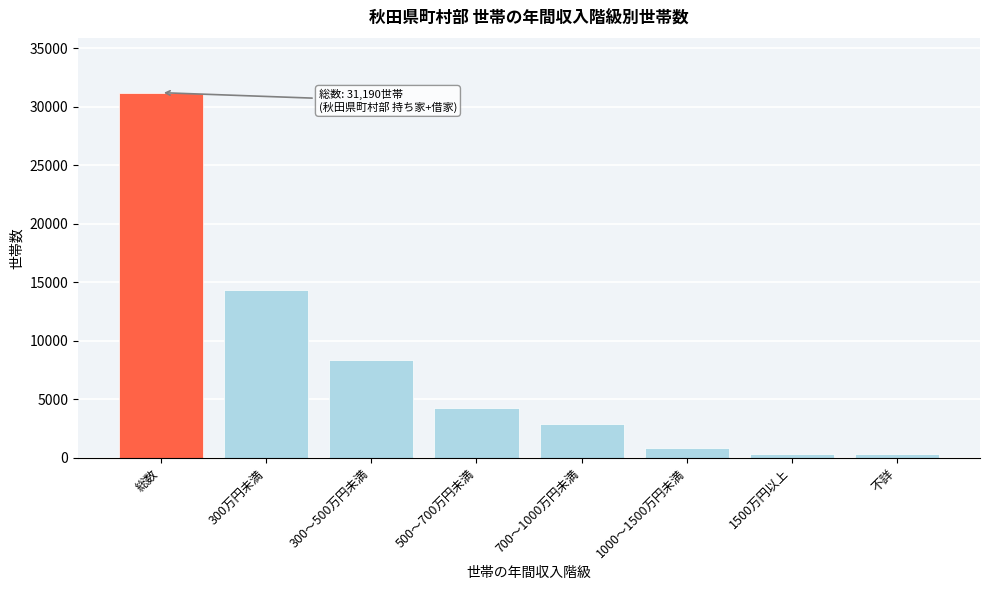

Reading left to right, extract all data points from this chart.

総数=31190	300万円未満=14300	300～500万円未満=8330	500～700万円未満=4270	700～1000万円未満=2850	1000～1500万円未満=860	1500万円以上=290	不詳=290